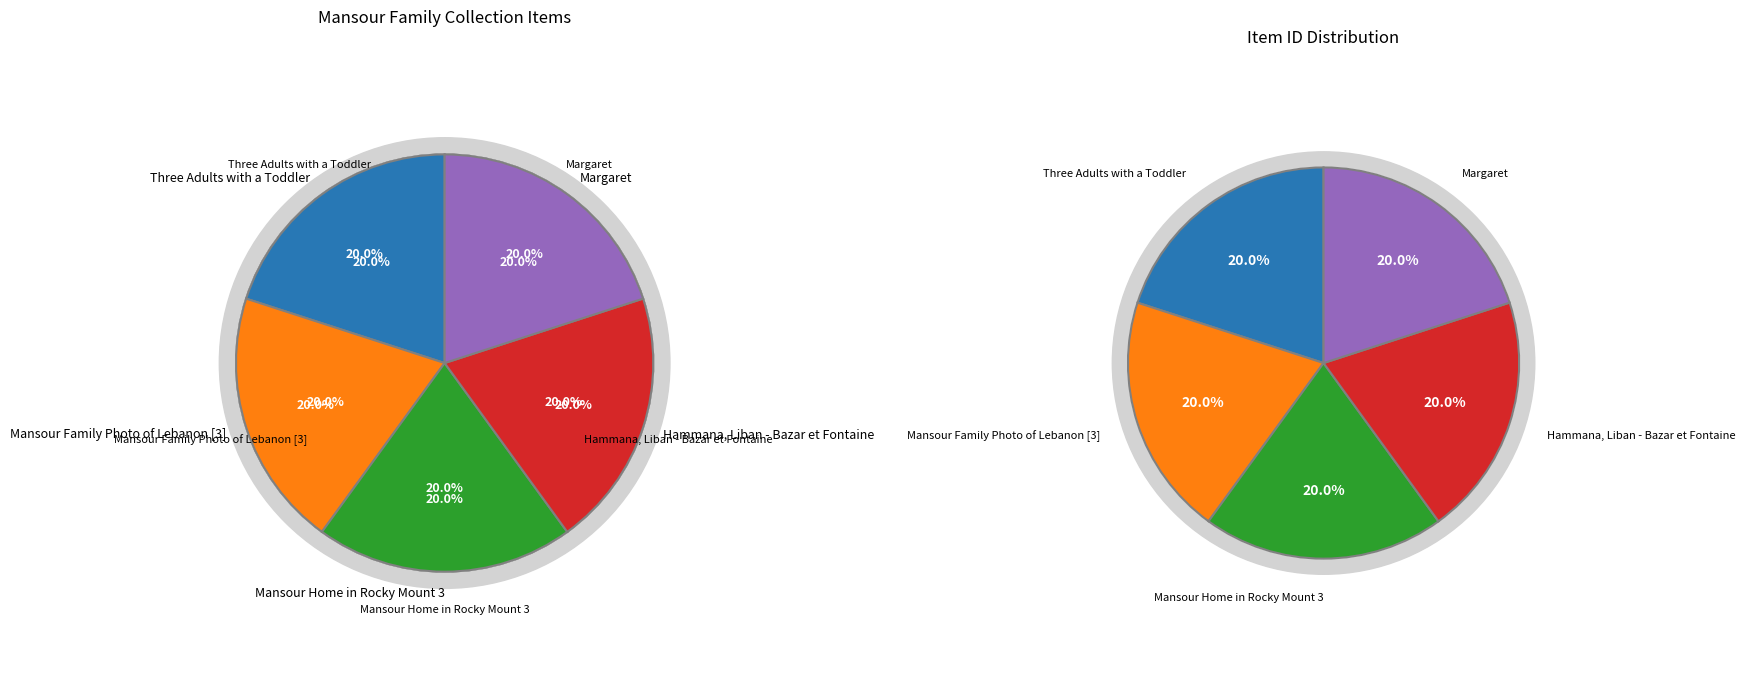

Count the number of slices in the pie.

5